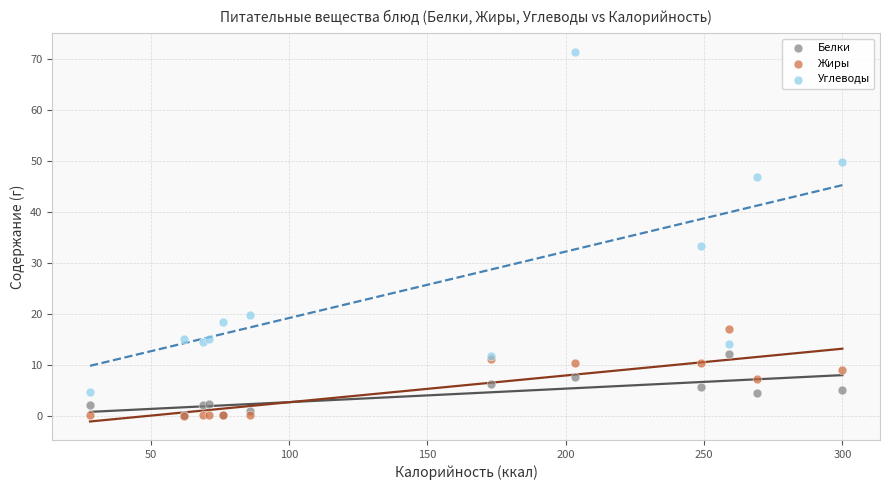

Which series contains the highest Y value?

Углеводы